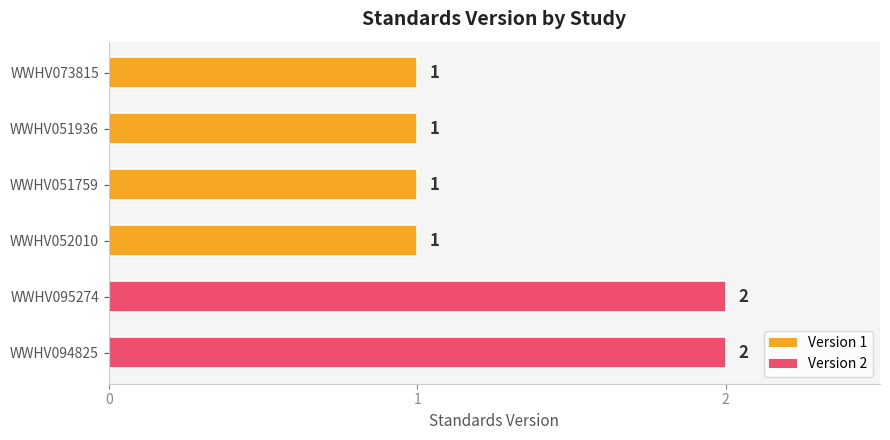

The value at WWHV095274 is 2. True or false?

True